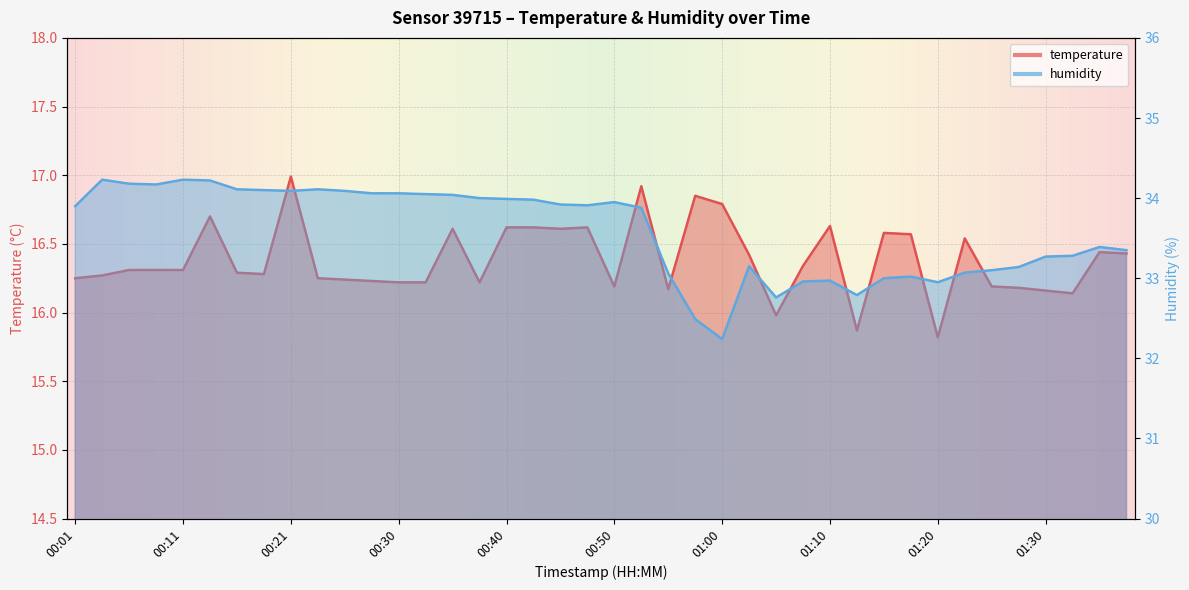

What is the label of the 13th point from the right?

01:08